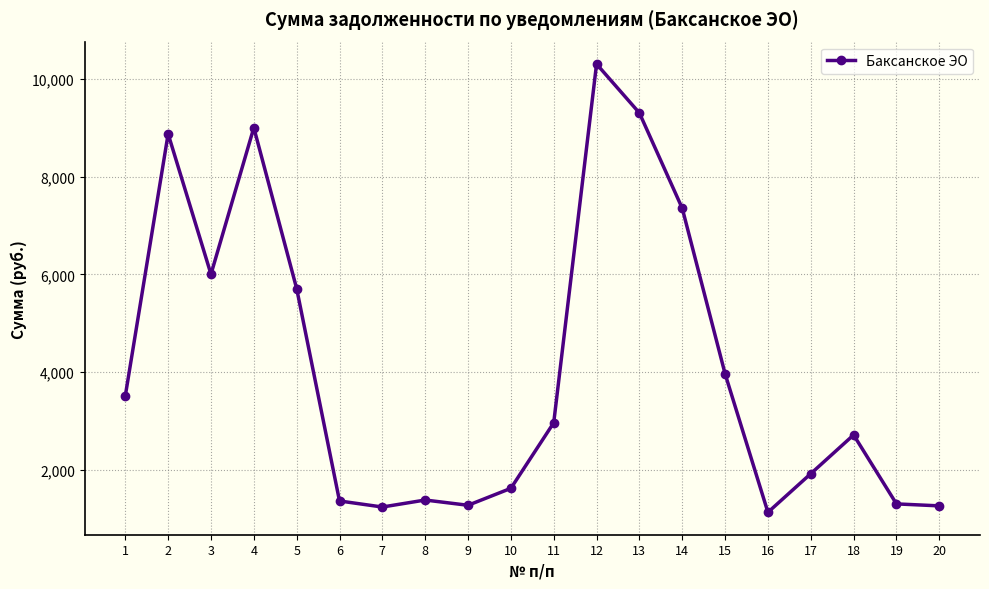

Read the value at 10.

1618.5